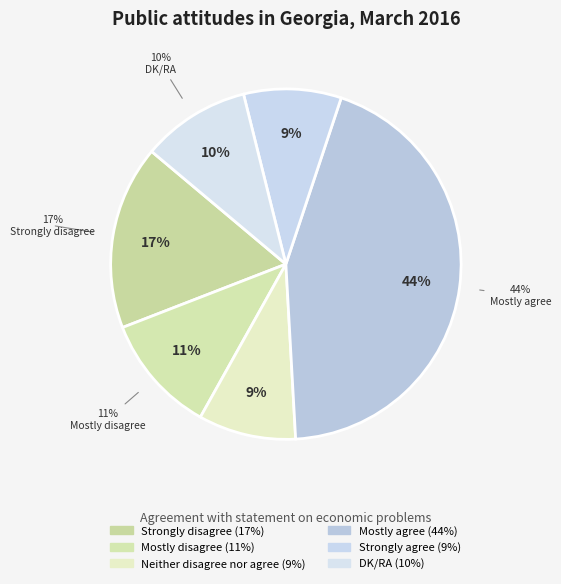

What percentage is NOT represented by Mostly agree?

56.0%